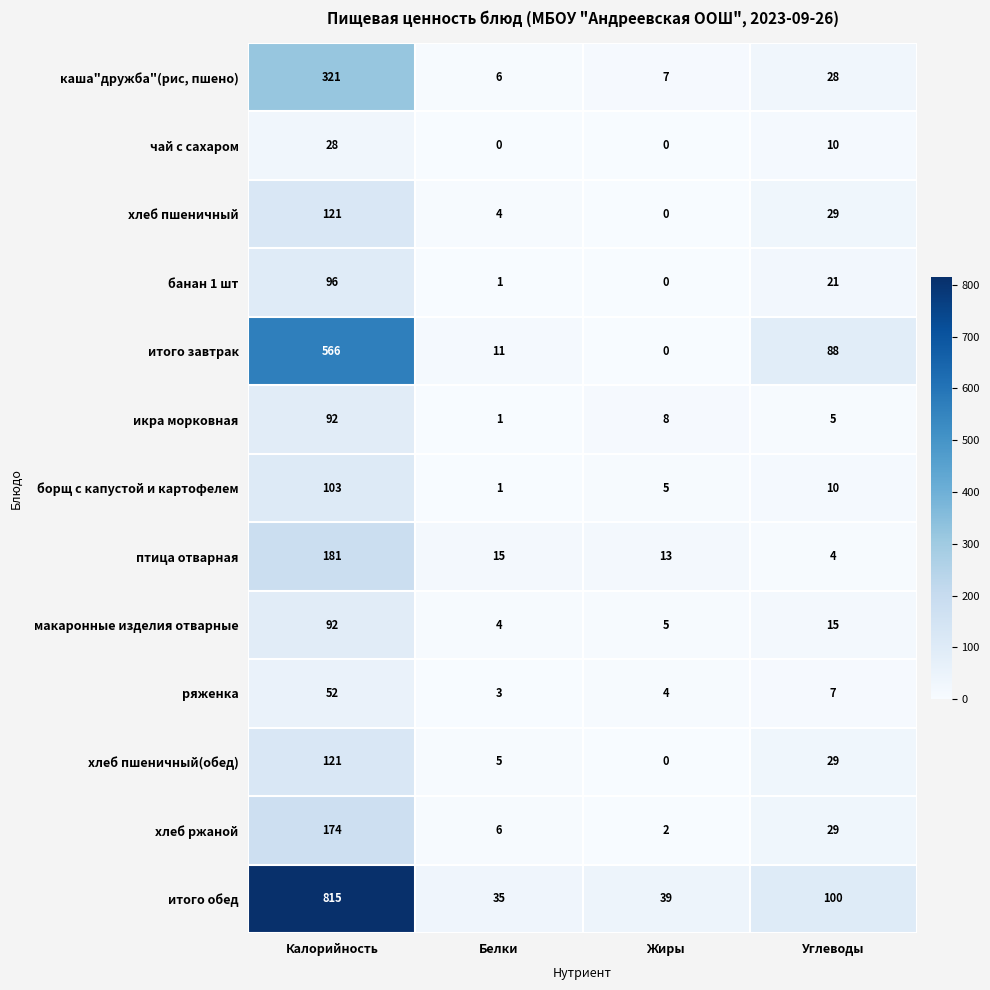

What is the difference between the maximum and second lowest values in the ряженка series?

48